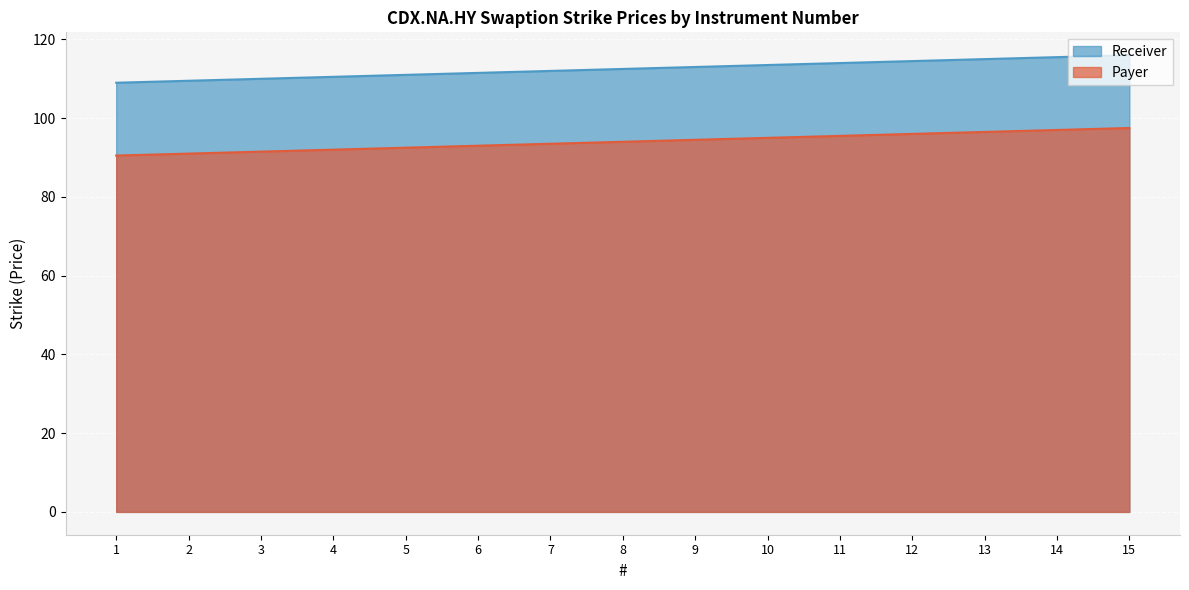

True or false: Payer and Receiver intersect in this chart.

False